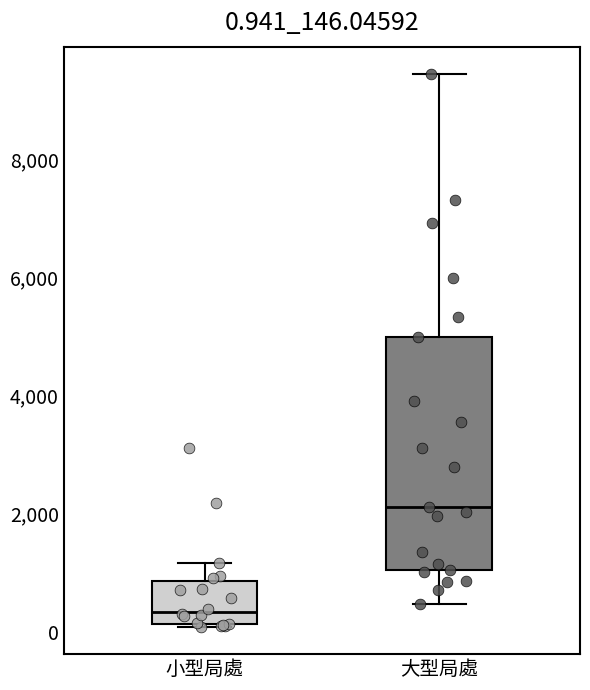

Which box is the tallest, from its lower edge to its upper edge?

大型局處